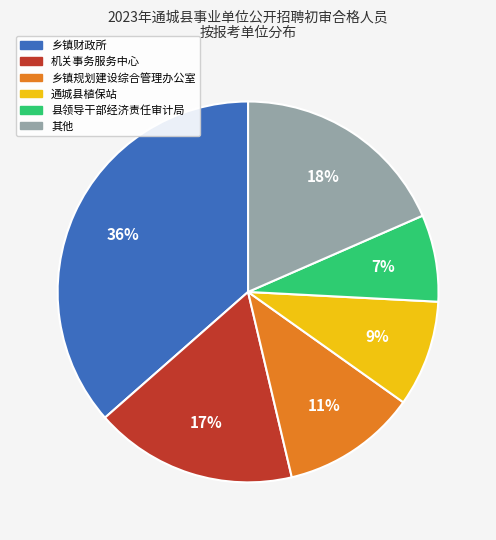

To the nearest percent, what is the average slice percentage?

17%